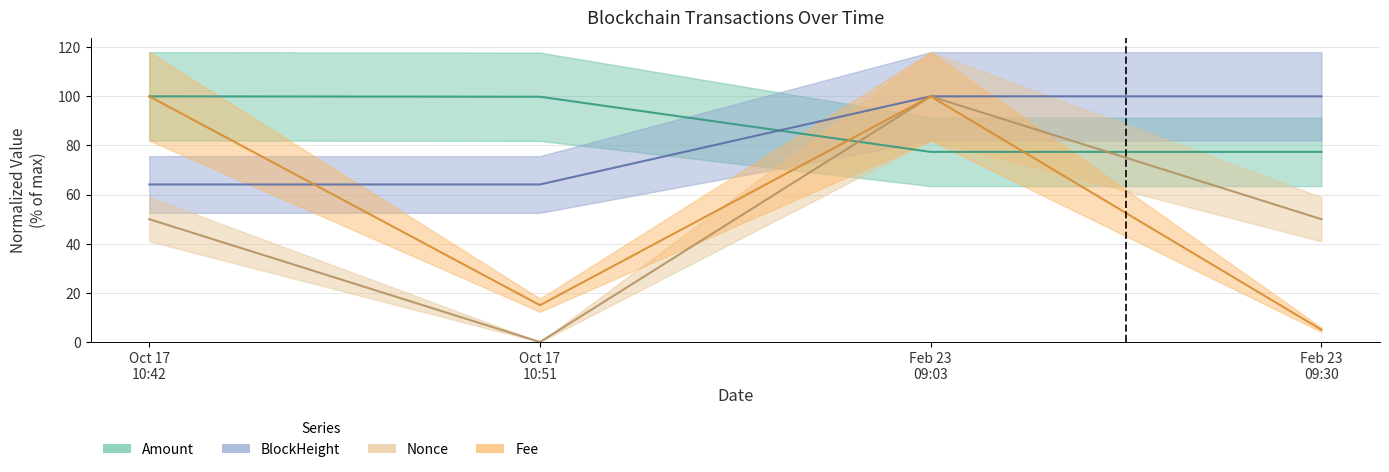

Where is Nonce nearest to the value 50?

Oct 17 10:42